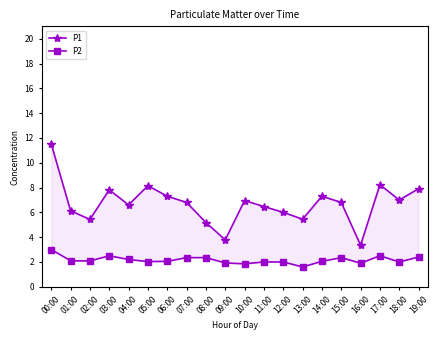

What is the approximate value of P2 at 08:00?

2.4